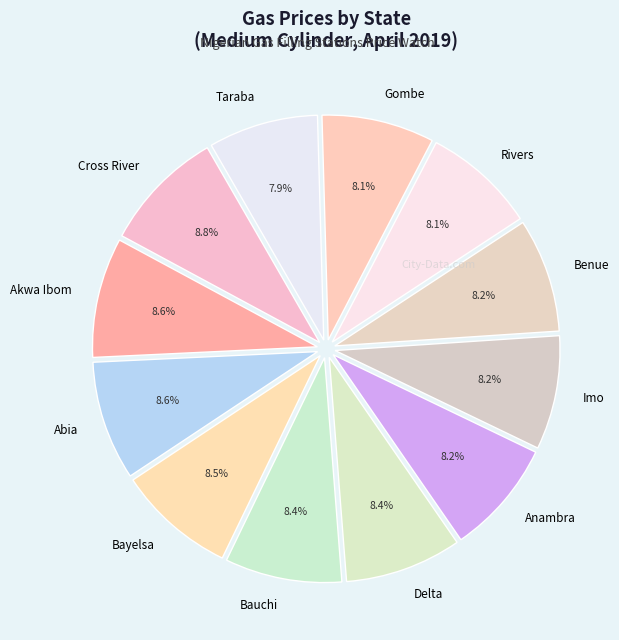

Does any single category account for the majority?

No